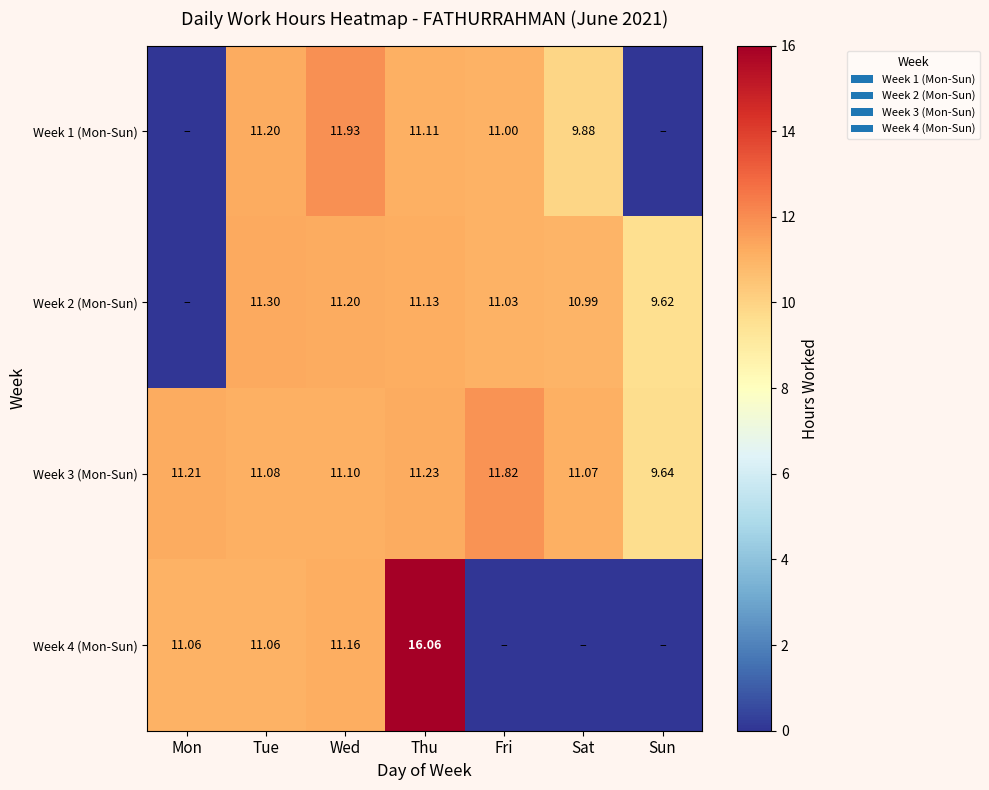

At which label is Week 3 (Mon-Sun) closest to 10?

Sun